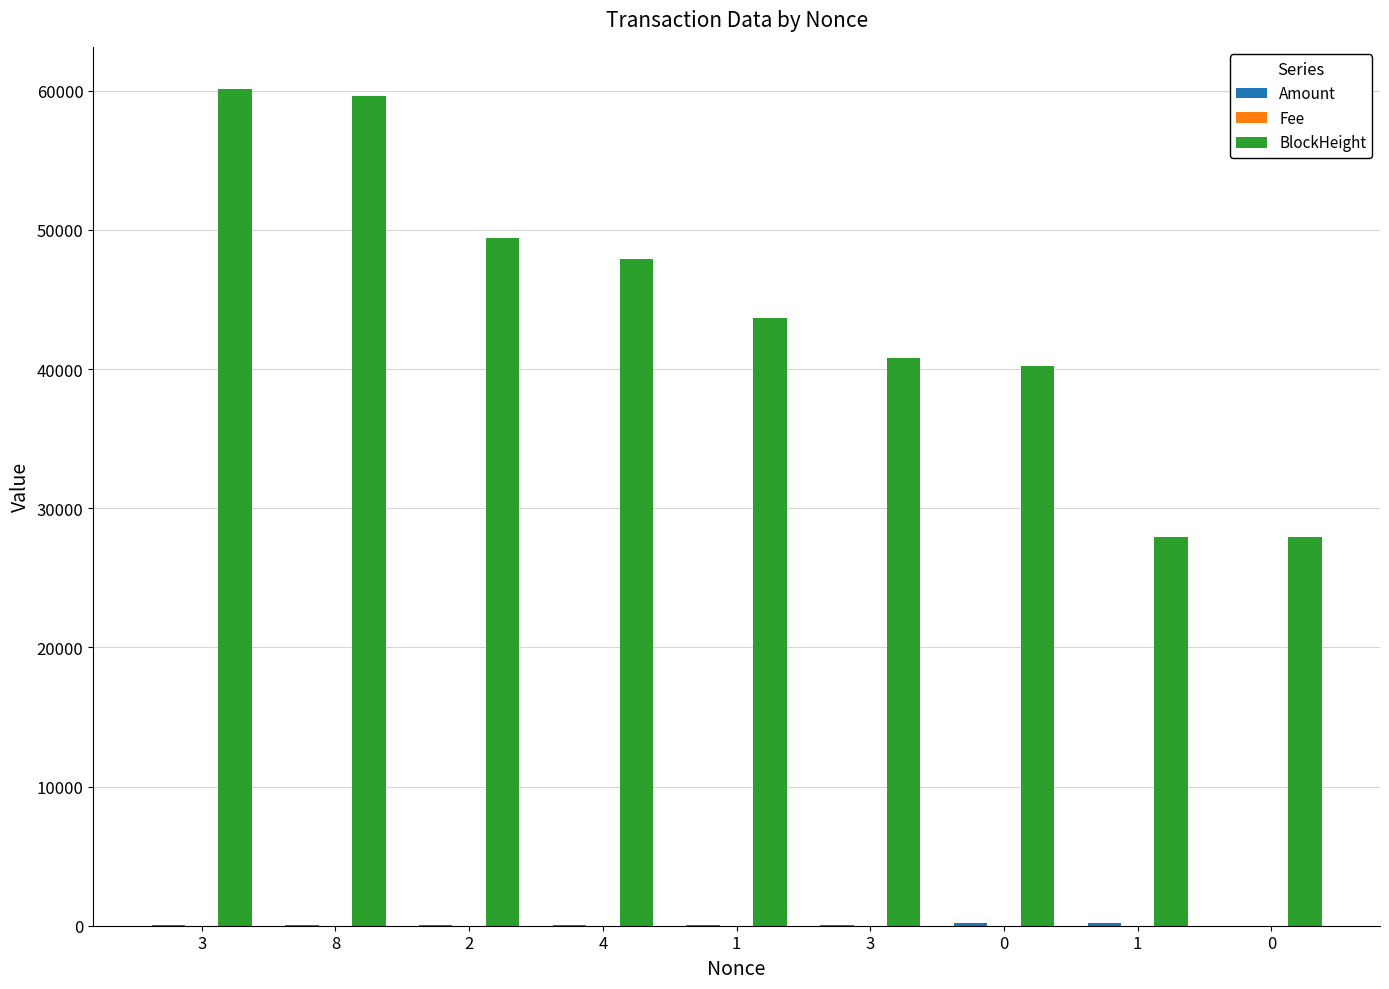

Reading right to left, transcribe all the data shown in this chart.

Amount: 5.0	220.0	224.0	50.0	50.0	56.0	56.0	50.0	50.0
Fee: 0.1	0.1	0.0	0.1	0.0	0.1	0.0	0.2	0.0
BlockHeight: 27905.0	27937.0	40188.0	40778.0	43675.0	47929.0	49446.0	59607.0	60146.0